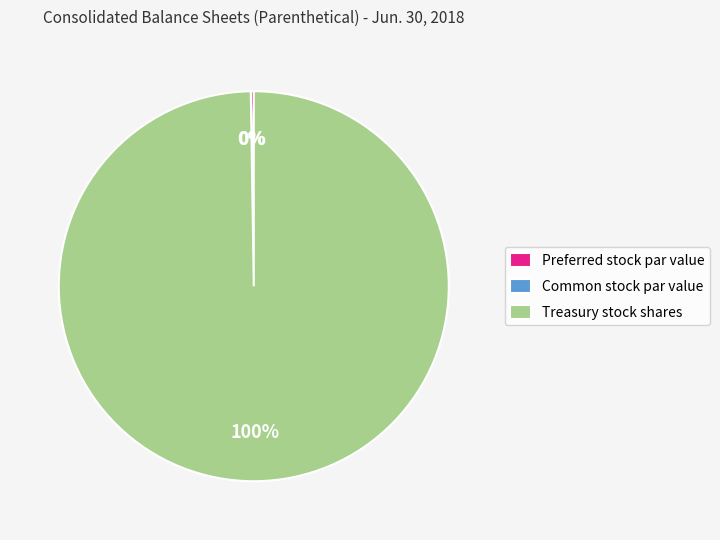

What percentage is the Treasury stock shares slice, to the nearest percent?

100%